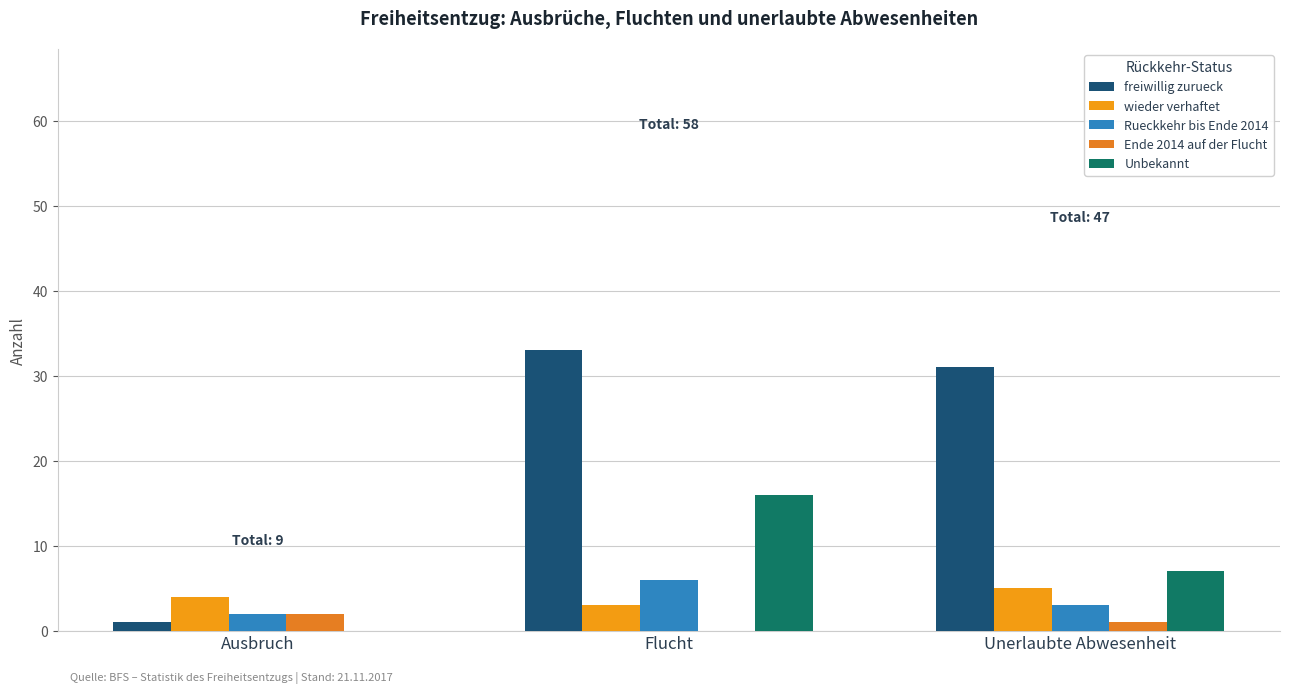

What is the approximate value of wieder verhaftet at Flucht?

3